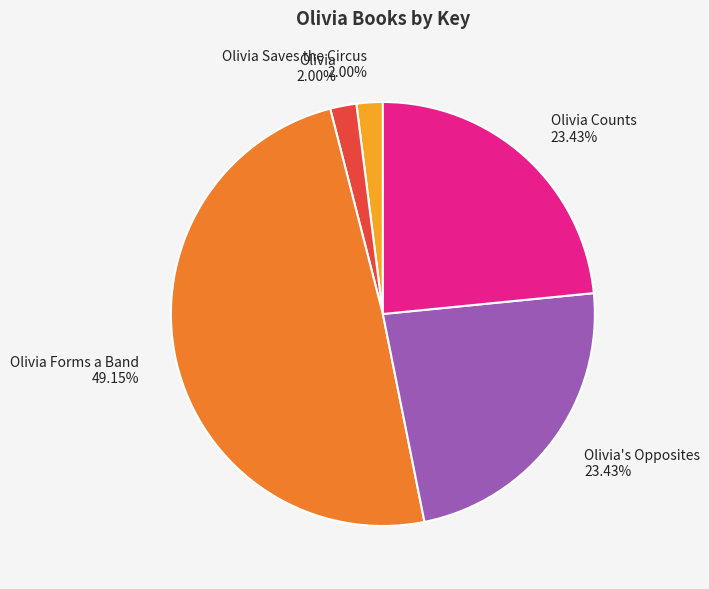

Is it true that Olivia Forms a Band is 44% of the pie?

False